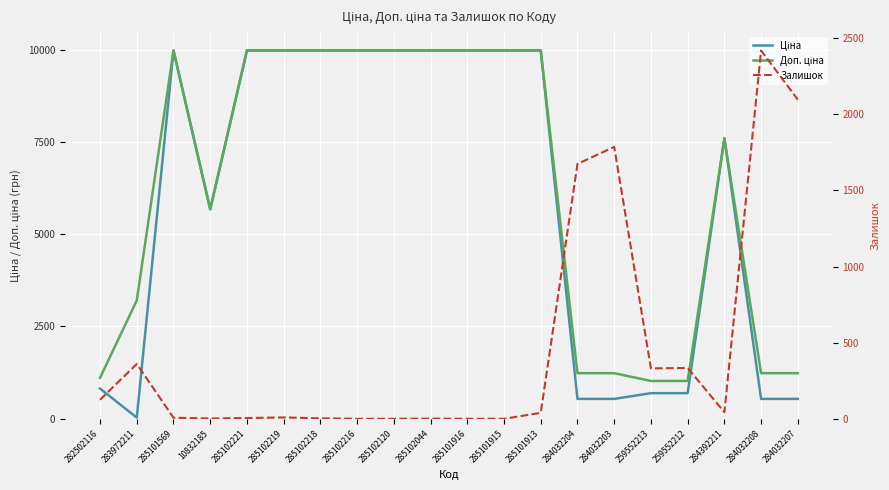

How many times do Залишок and Доп. ціна cross each other?

3